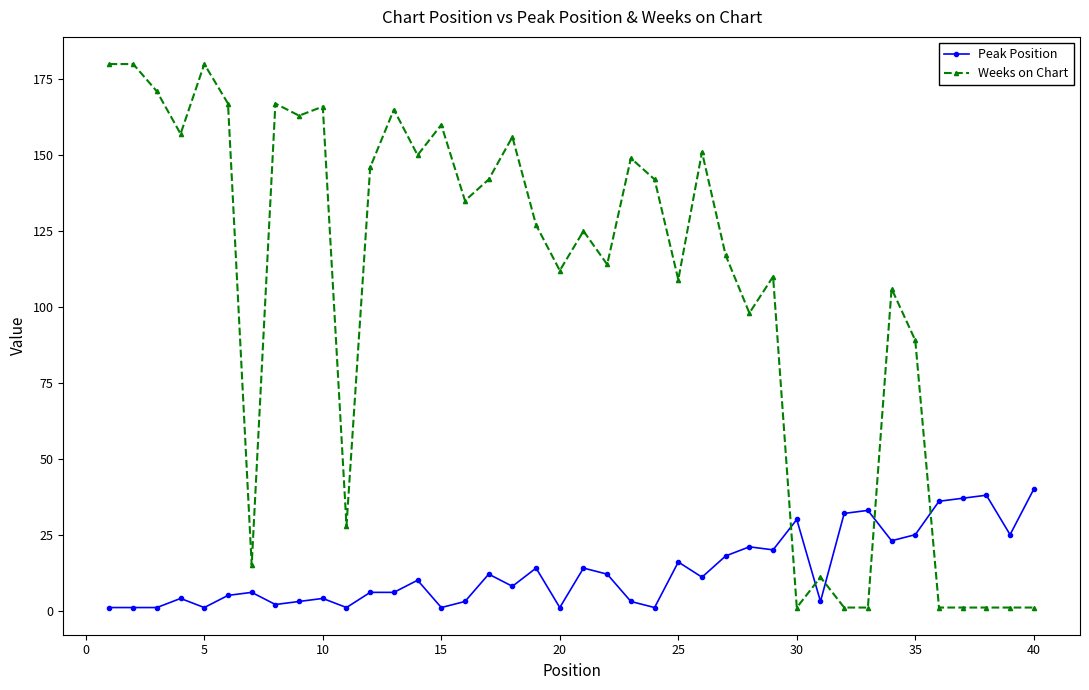

Which series has the largest range (max minus min)?

Weeks on Chart